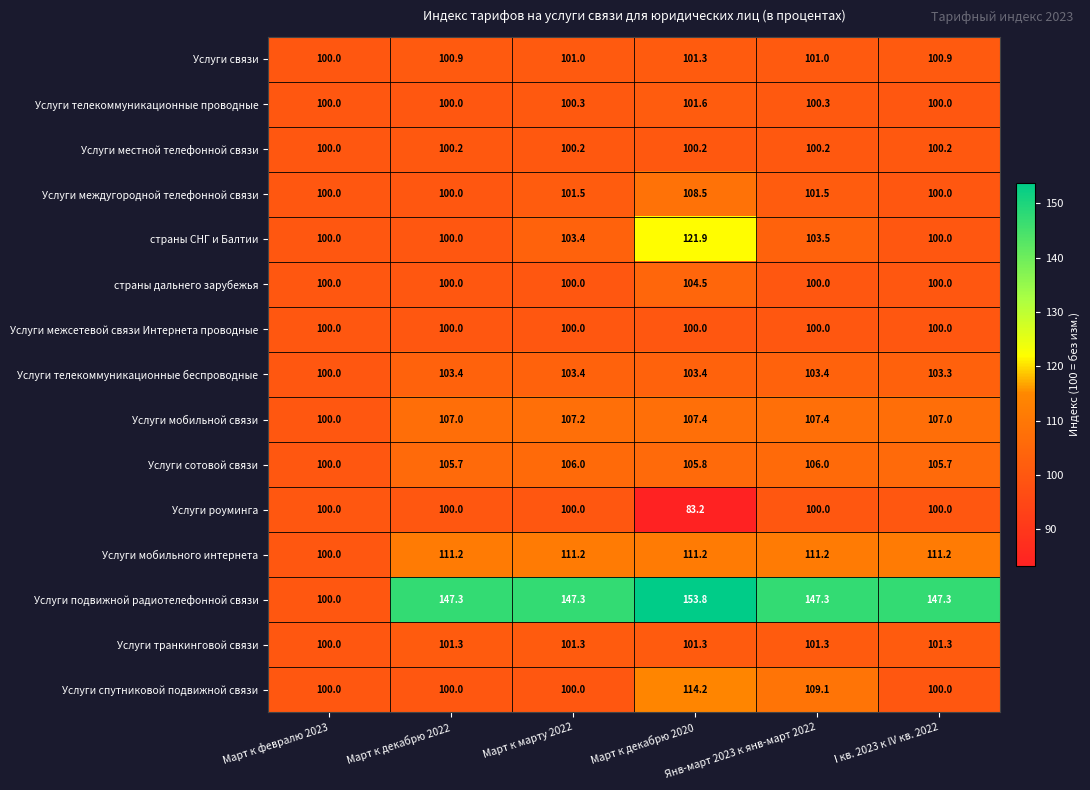

What is the maximum value shown in the chart?

153.8